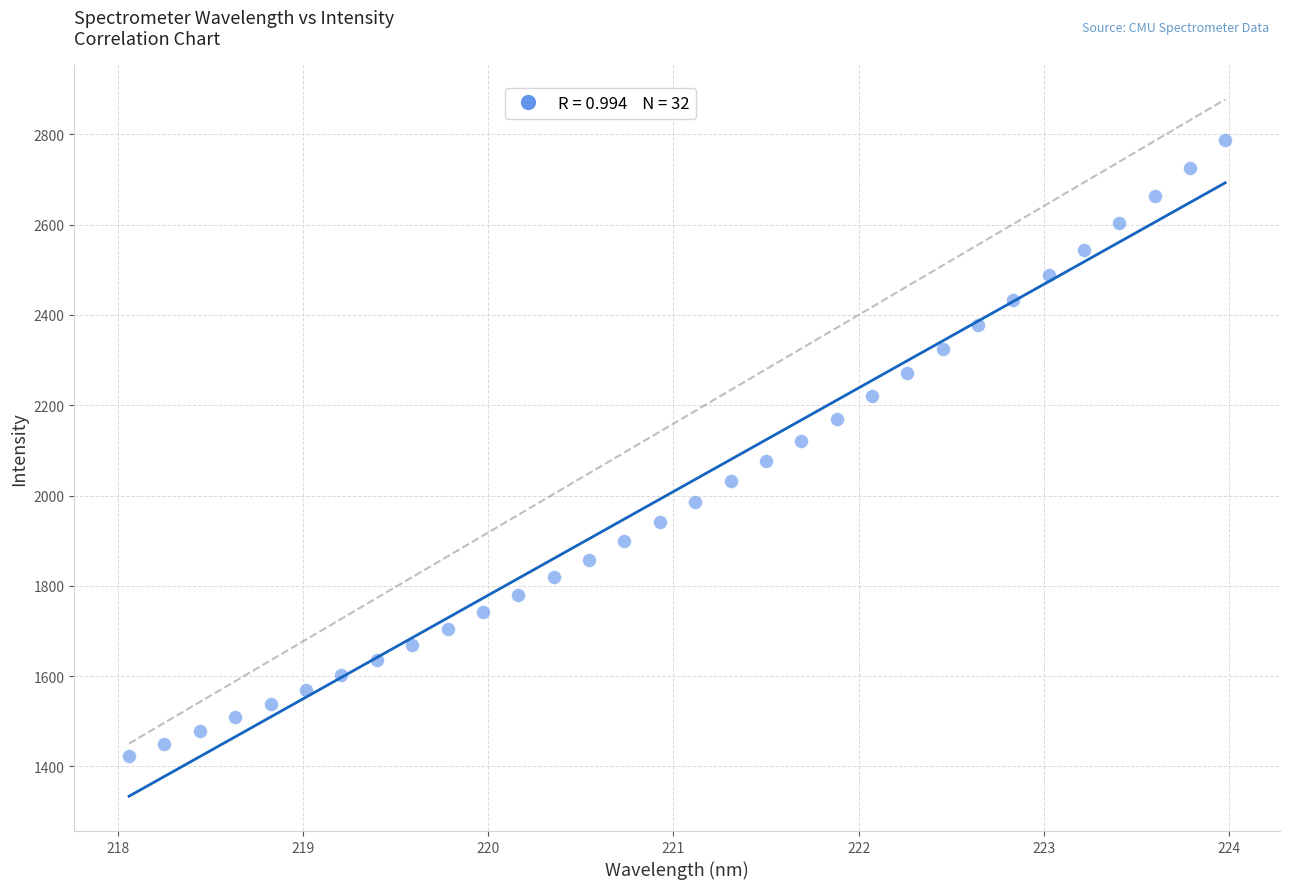

What is the range of X values (max minus min)?

5.9